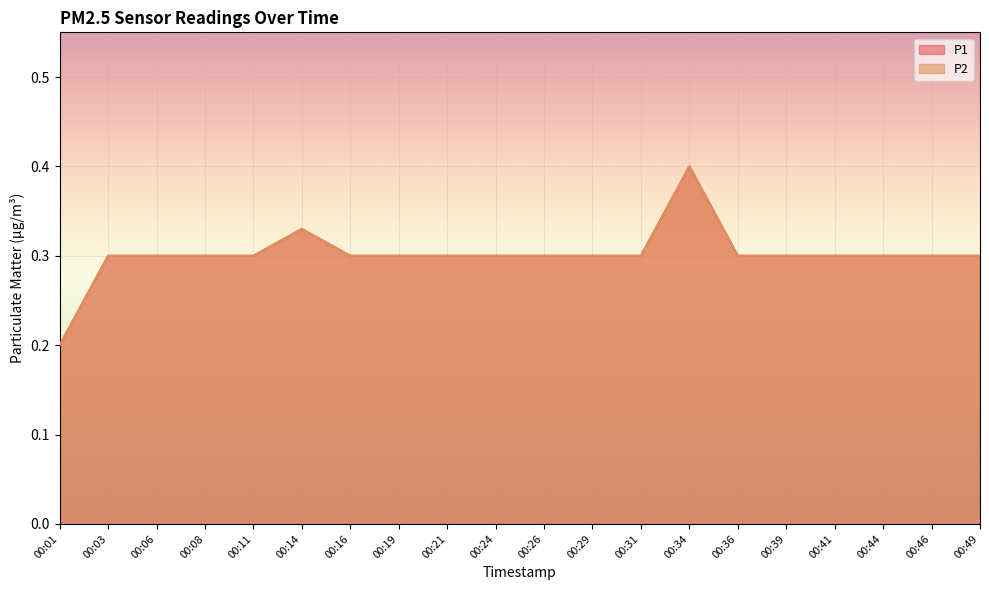

Reading right to left, transcribe all the data shown in this chart.

P1: 00:49=0.3	00:46=0.3	00:44=0.3	00:41=0.3	00:39=0.3	00:36=0.3	00:34=0.4	00:31=0.3	00:29=0.3	00:26=0.3	00:24=0.3	00:21=0.3	00:19=0.3	00:16=0.3	00:14=0.3	00:11=0.3	00:08=0.3	00:06=0.3	00:03=0.3	00:01=0.2
P2: 00:49=0.3	00:46=0.3	00:44=0.3	00:41=0.3	00:39=0.3	00:36=0.3	00:34=0.4	00:31=0.3	00:29=0.3	00:26=0.3	00:24=0.3	00:21=0.3	00:19=0.3	00:16=0.3	00:14=0.3	00:11=0.3	00:08=0.3	00:06=0.3	00:03=0.3	00:01=0.2